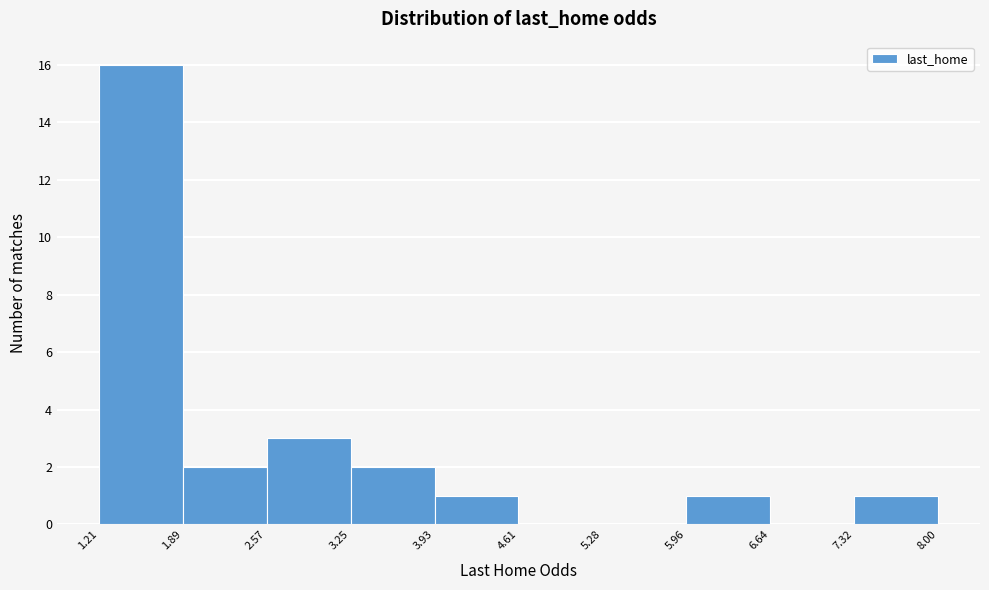

How tall is the bar that spans 1.21 to 1.89 on the x-axis? The values are not printed on the chart, so give them approximately, as read against the axis.

16